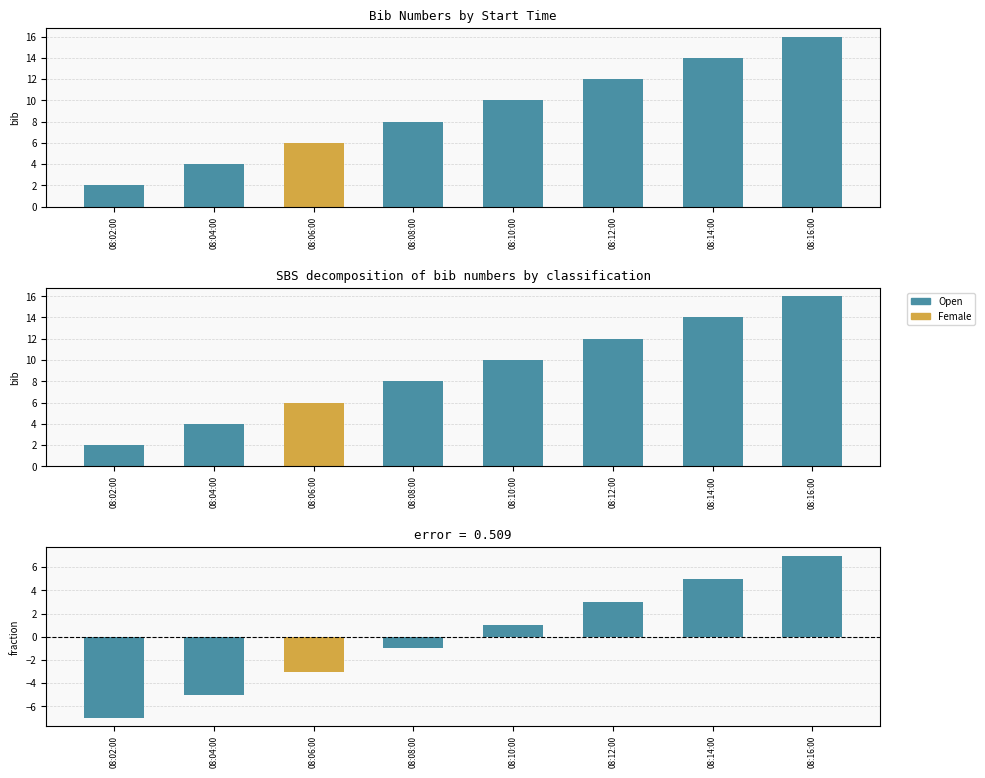

Where is the data nearest to the value 9?

08:08:00